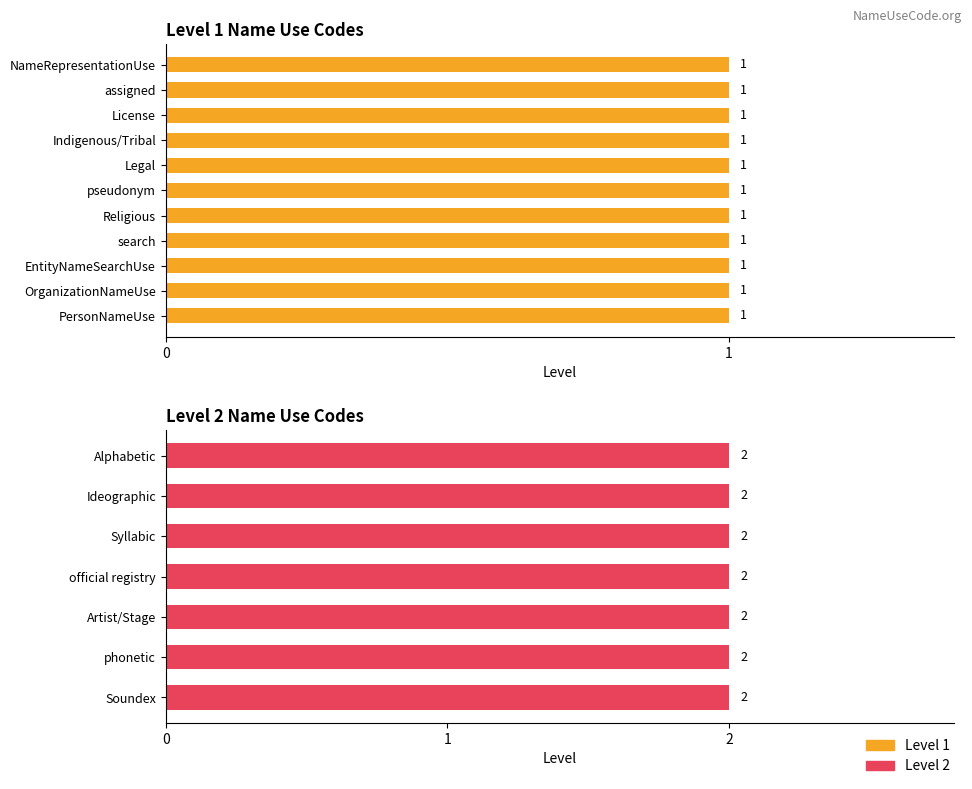

What is the value of the 8th bar from the left?

1